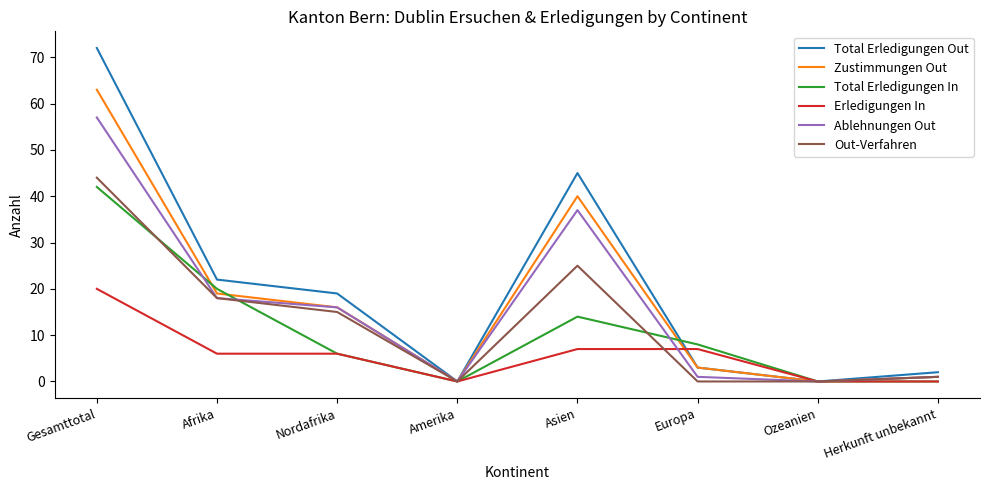

What is the total value across all series at Nordafrika?

78